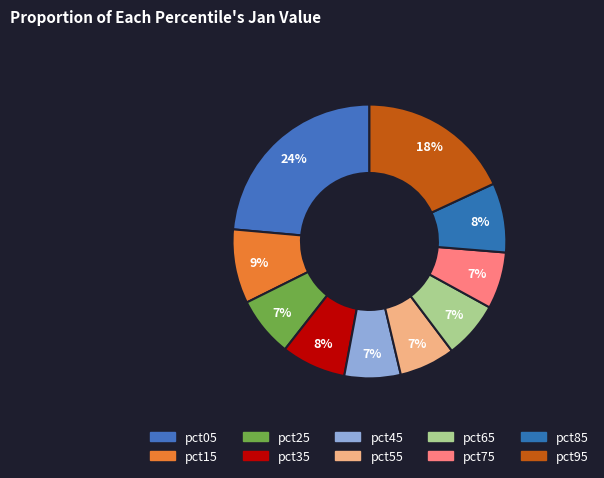

Rank the categories by value from highest to lowest.

pct05, pct95, pct15, pct85, pct35, pct25, pct65, pct75, pct45, pct55